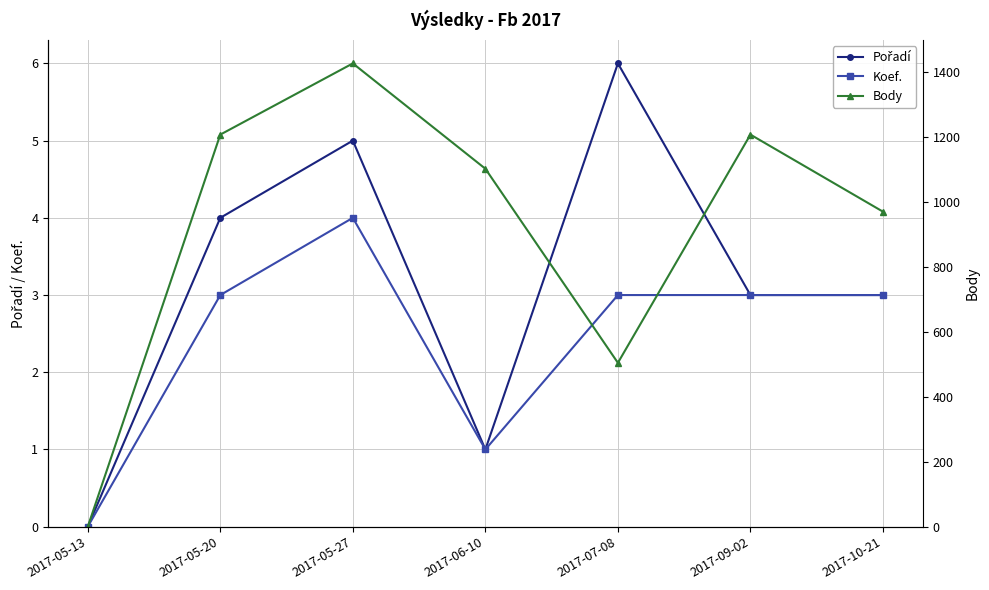

What position from the right is 2017-05-20?

6